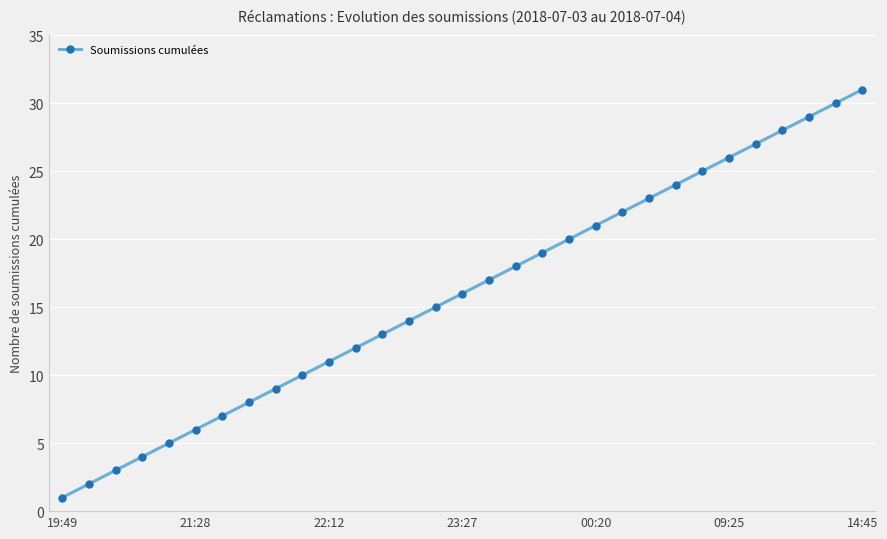

What is the maximum value shown in the chart?

31